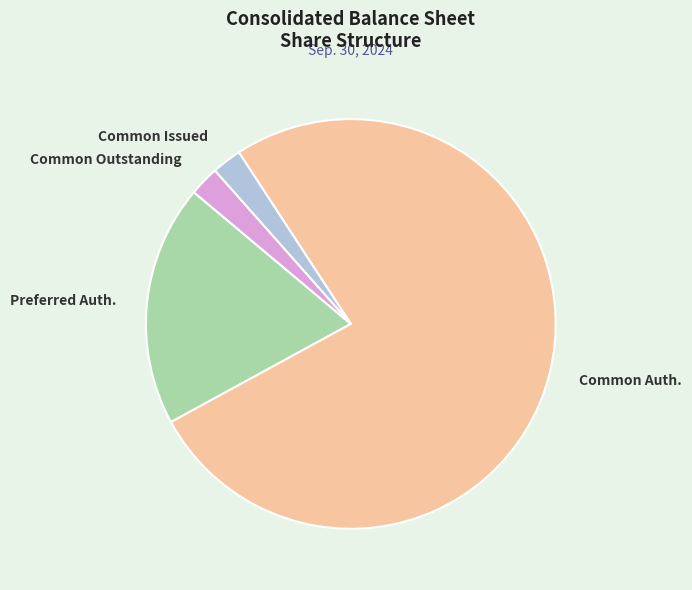

How many segments does this pie chart have?

4